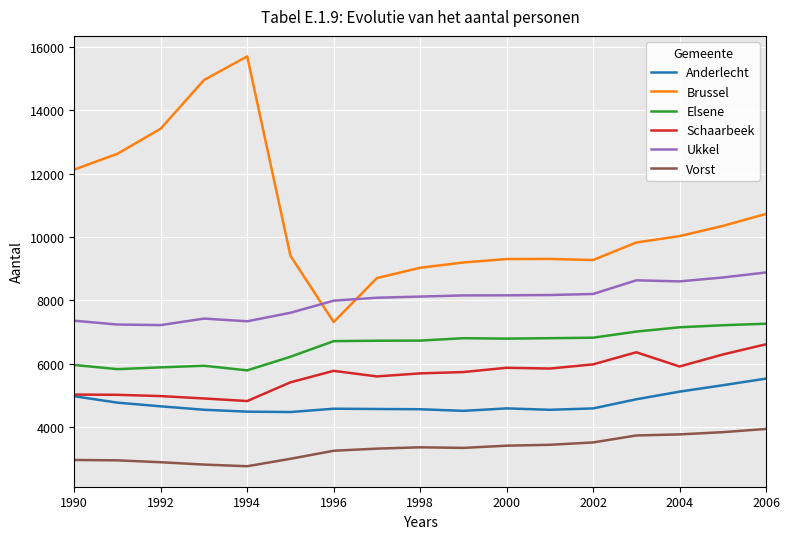

What is the maximum value shown in the chart?

15698